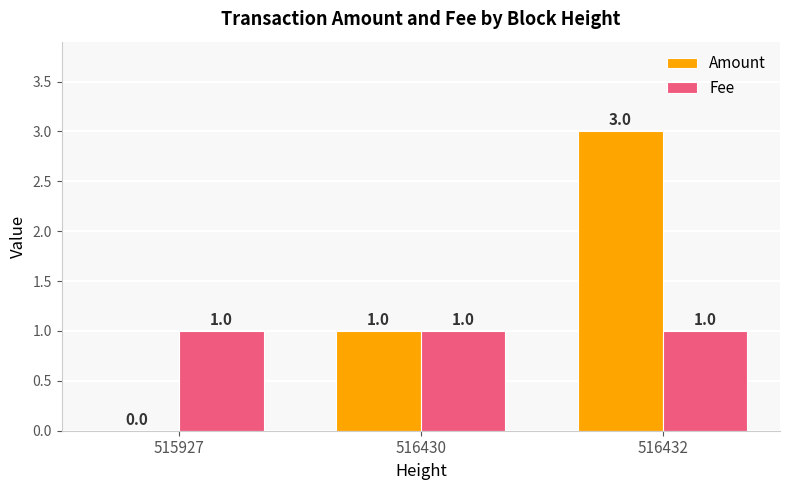

Which series has the largest total across all categories?

Amount